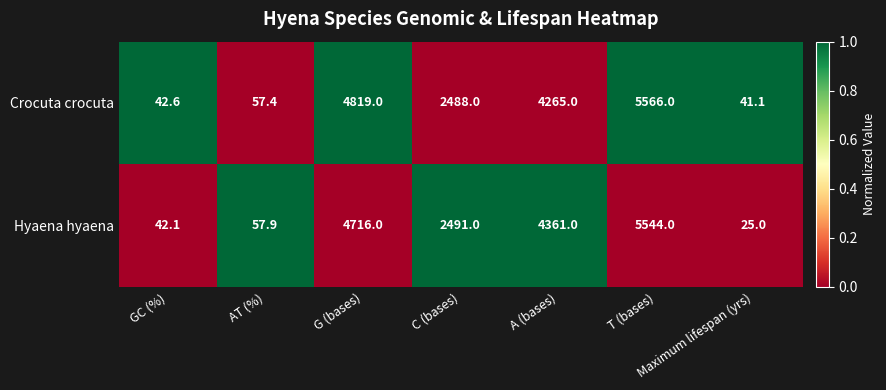

Which series has the widest spread of values?

Crocuta crocuta